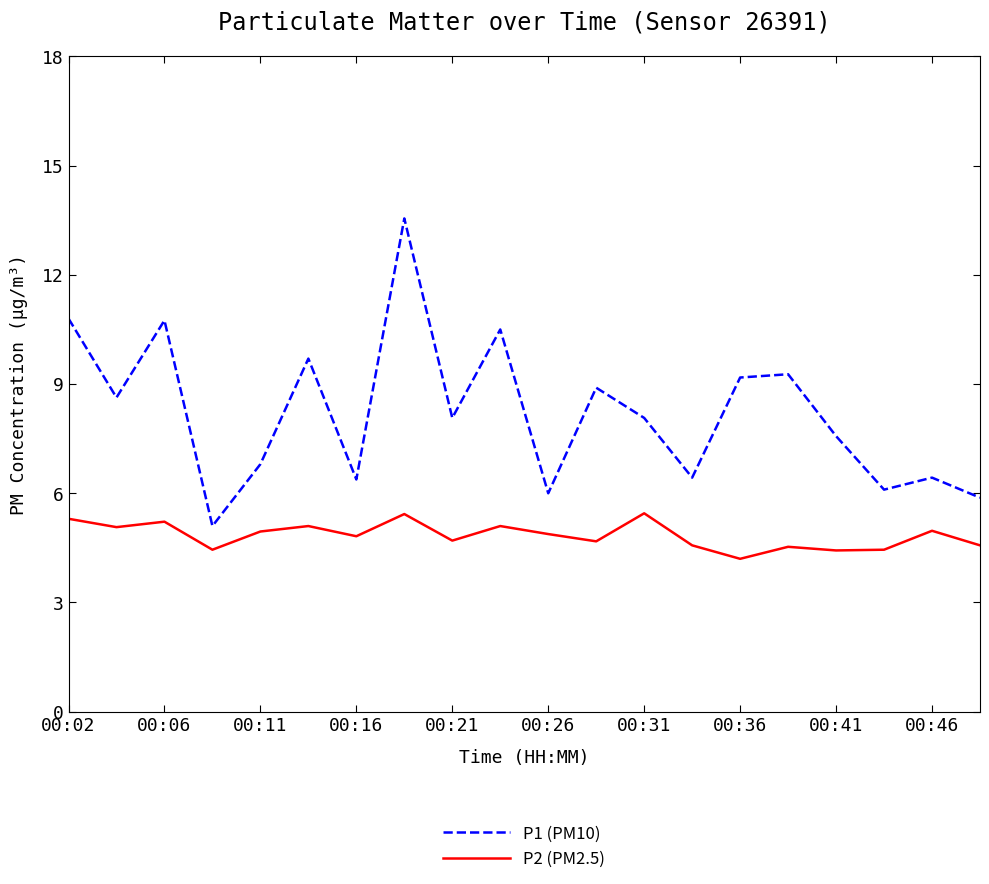

Does the chart have visible grid lines?

No